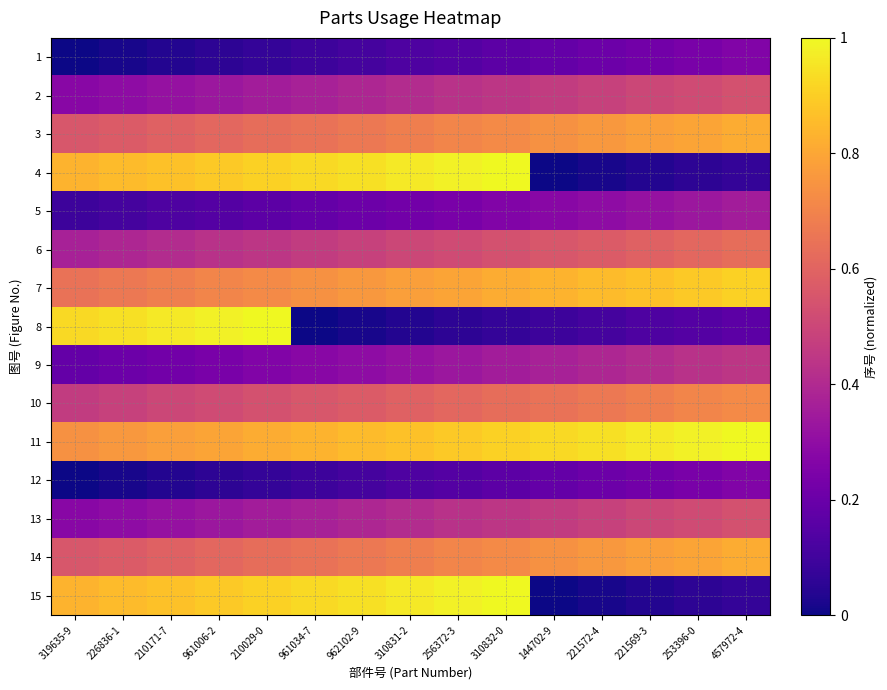

Count the number of categories in the chart.

15